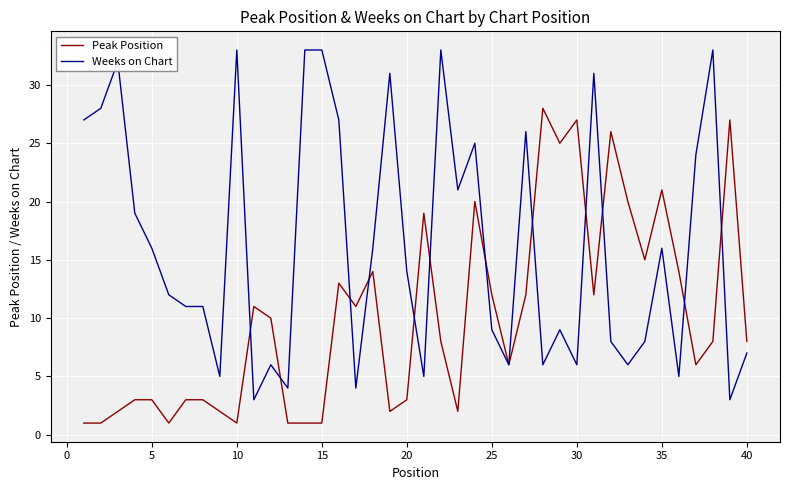

List the series in order of their peak value, lowest first.

Peak Position, Weeks on Chart